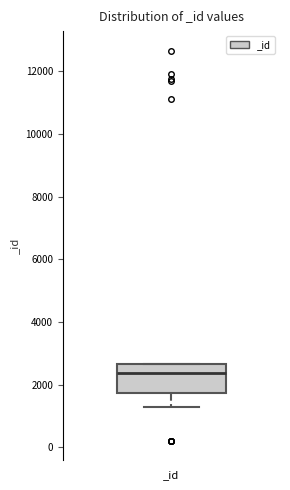

Transcribe this box plot: give where the median line is, the range the box spans, and where the two whiskers end, as read against the y-axis. The values are not printed on the chart, so give them approximately, as read against the axis.

median 2400, box 1800 to 2600, whiskers 1200 to 2600